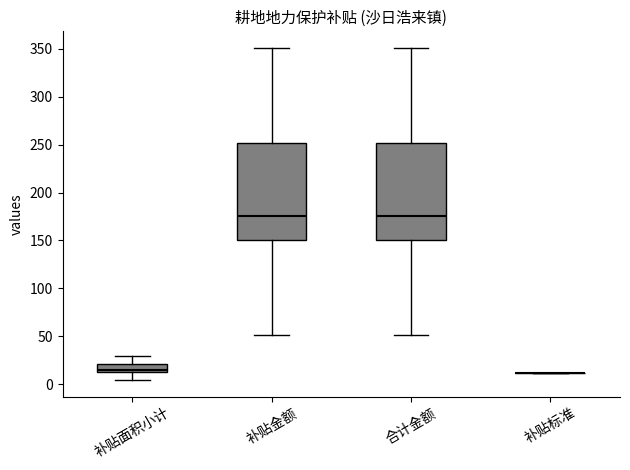

Reading left to right, read every box against the y-axis: the position of its median line, the range the box covers, and the ends of its whiskers. The values are not printed on the chart, so give them approximately, as read against the axis.

补贴面积小计: median 15 (just above the box's lower edge), box 15 to 20, whiskers 5 to 30
补贴金额: median 175, box 150 to 250, whiskers 50 to 350
合计金额: median 175, box 150 to 250, whiskers 50 to 350
补贴标准: box collapsed to a line at 10, whiskers 10 to 10